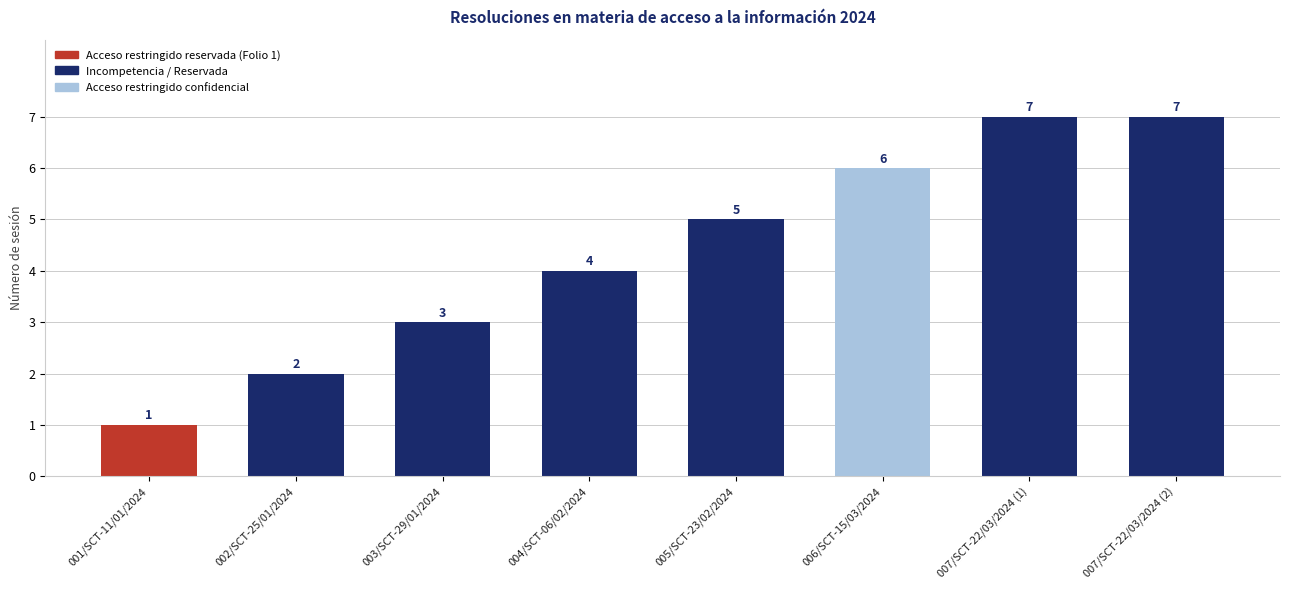

What is the value of the 7th bar from the left?

7